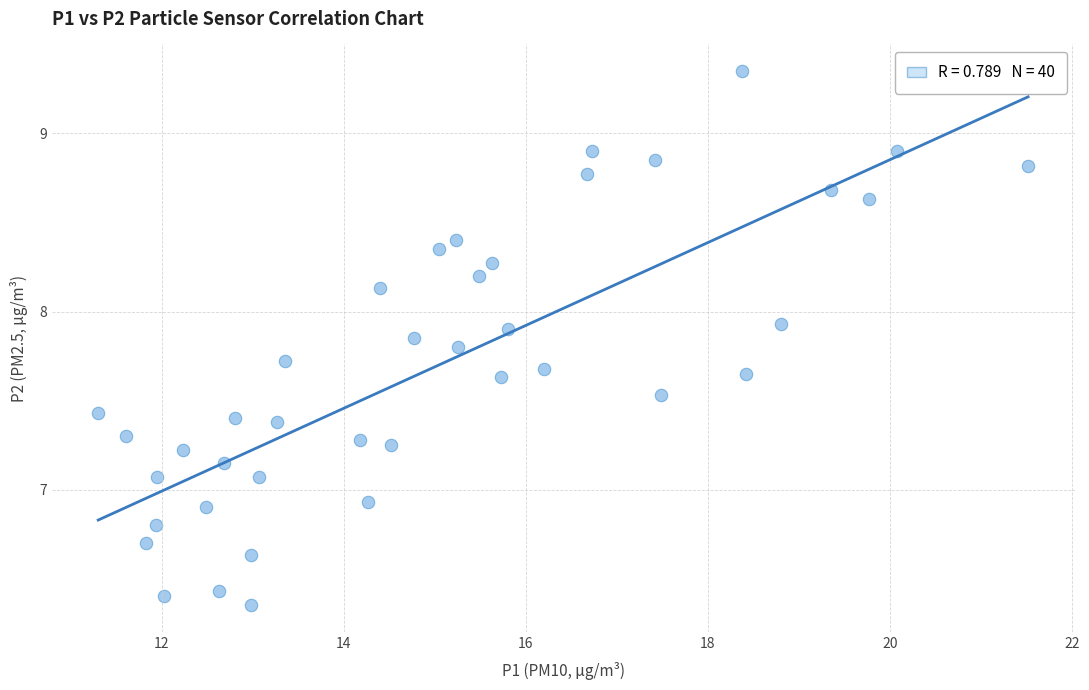

What is the range of X values (max minus min)?

10.2